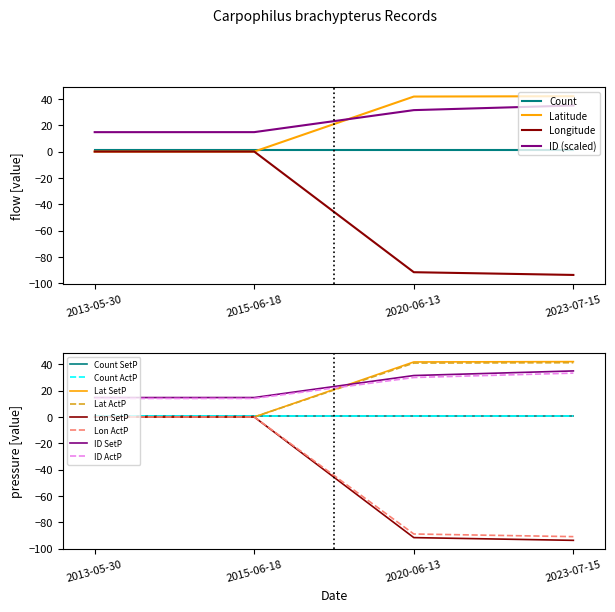

What is the difference between the maximum and minimum values in the Longitude series?

93.6